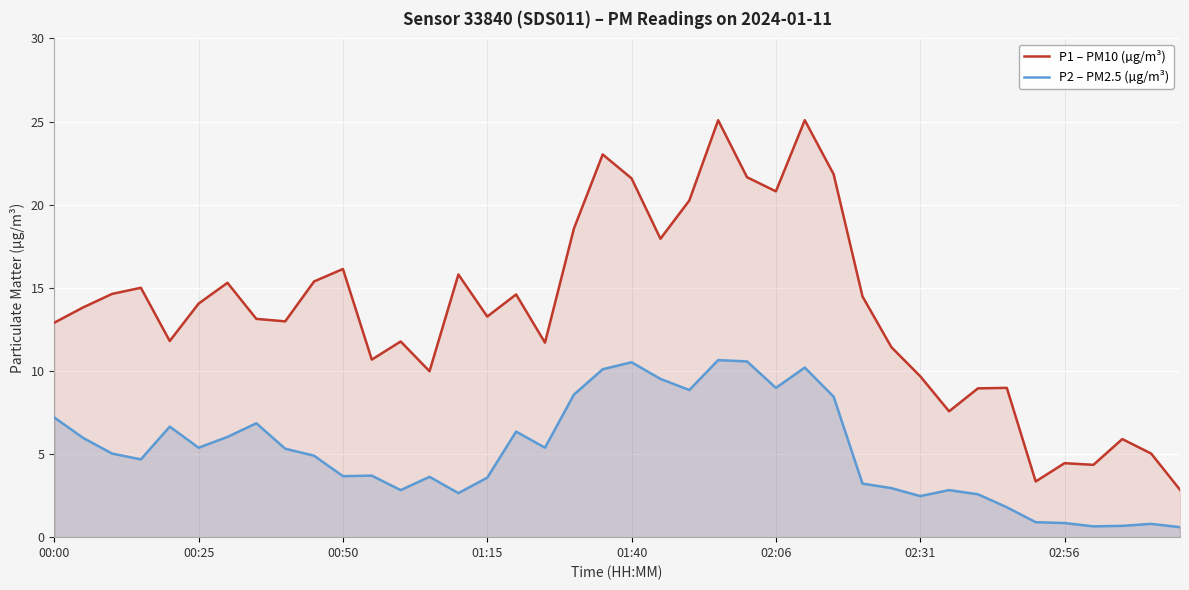

Which category has the lowest value in the P1 – PM10 (µg/m³) series?

39